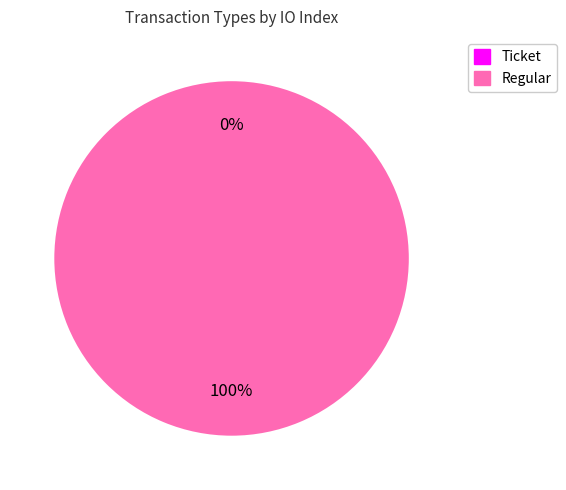

To the nearest percent, what is the difference between the largest and smallest slice percentages?

100%